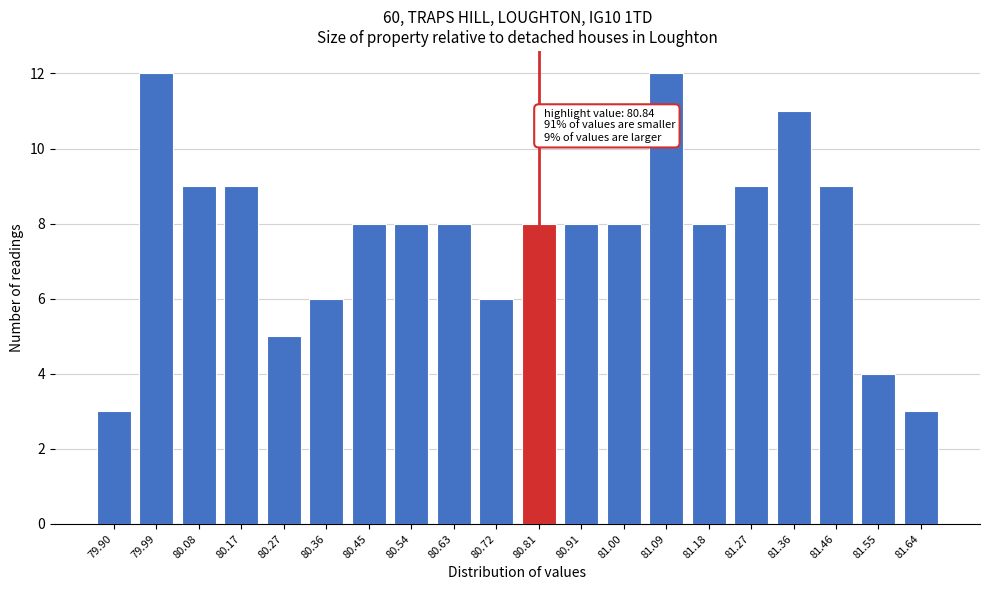

Reading left to right, extract all data points from this chart.

79.90=3	79.99=12	80.08=9	80.17=9	80.27=5	80.36=6	80.45=8	80.54=8	80.63=8	80.72=6	80.81=8	80.91=8	81.00=8	81.09=12	81.18=8	81.27=9	81.36=11	81.46=9	81.55=4	81.64=3